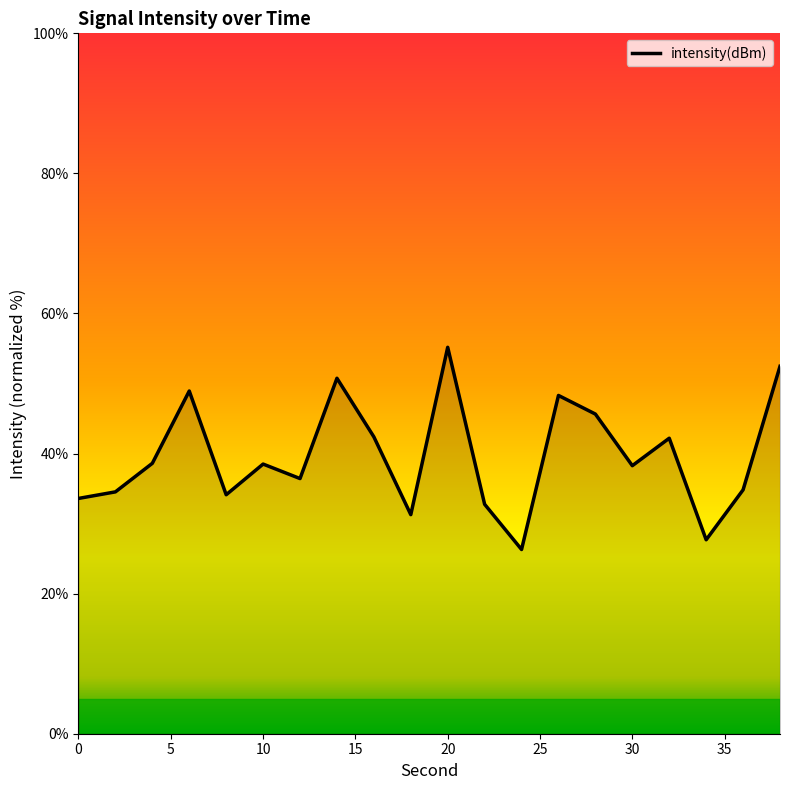

What is the greatest value displayed?

55.2